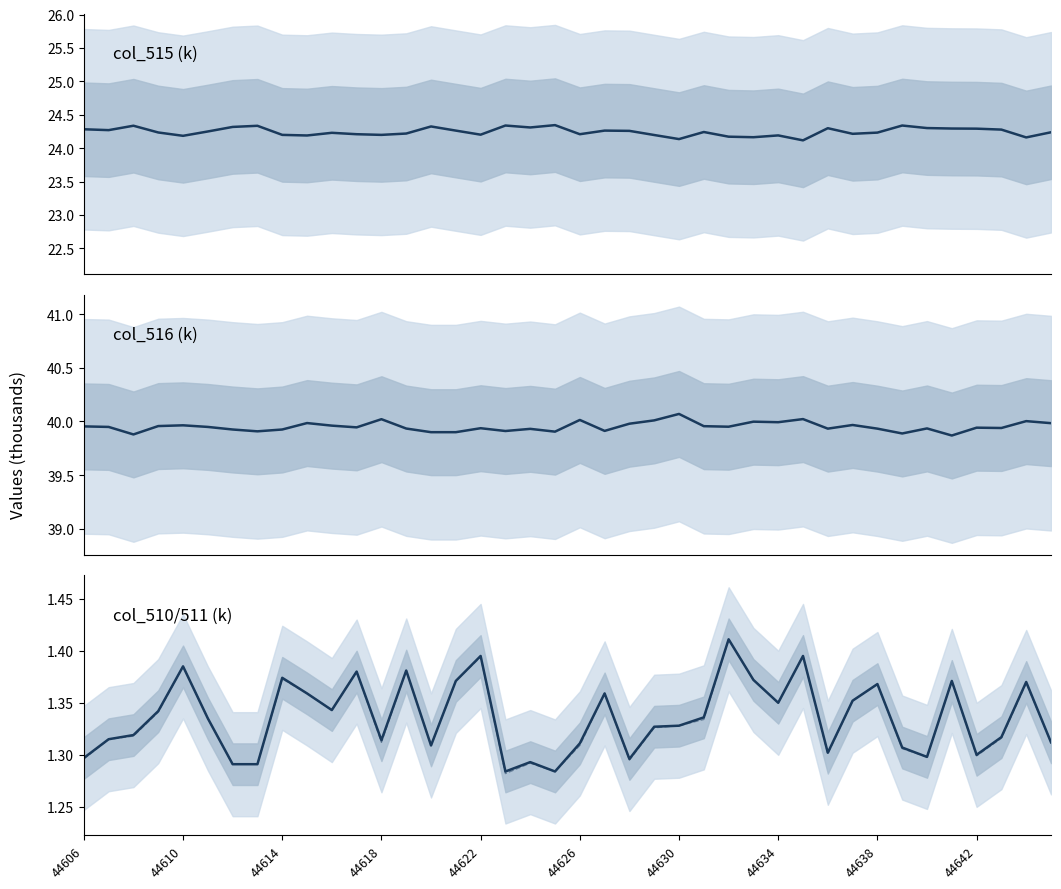

At which category is the sum across all series the highest?

26